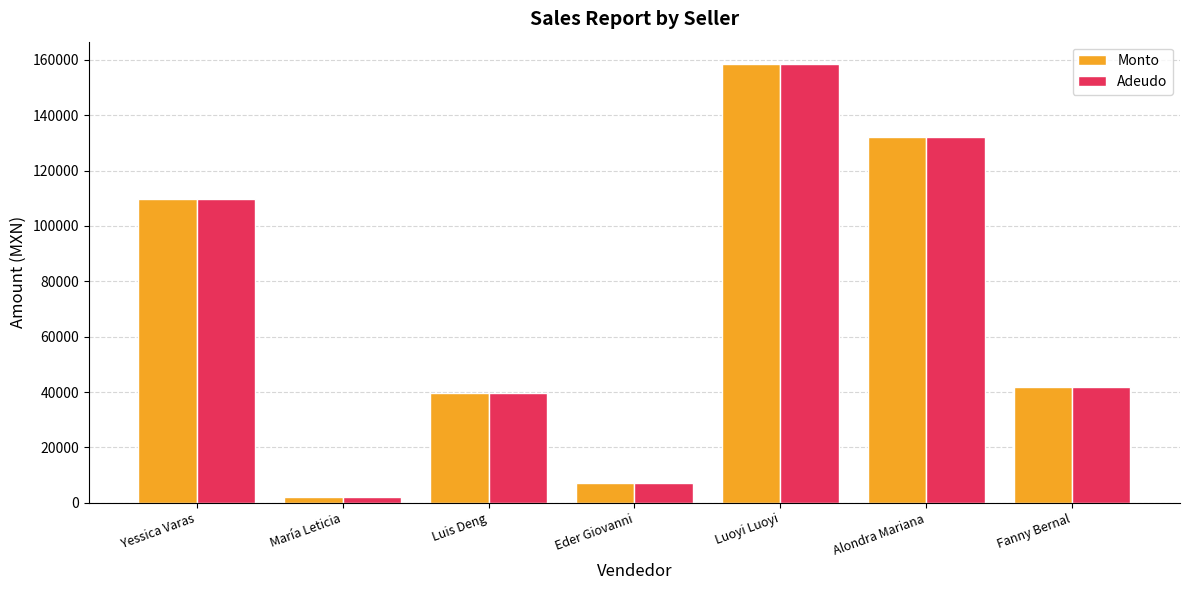

What is the label of the 6th bar from the left?

Alondra Mariana